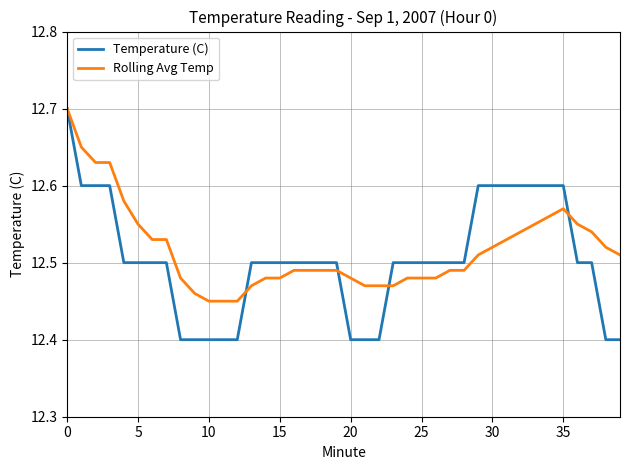

How many lines are shown in the chart?

2